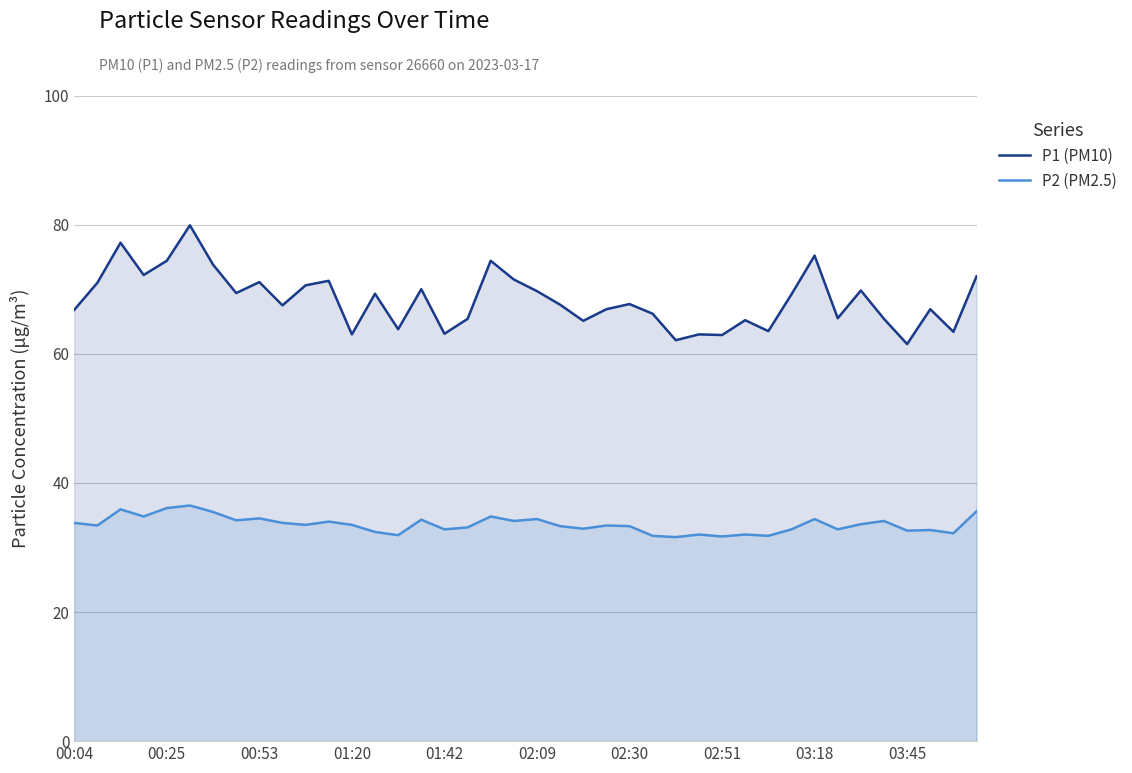

List the series in order of their overall mean, lowest first.

P2 (PM2.5), P1 (PM10)